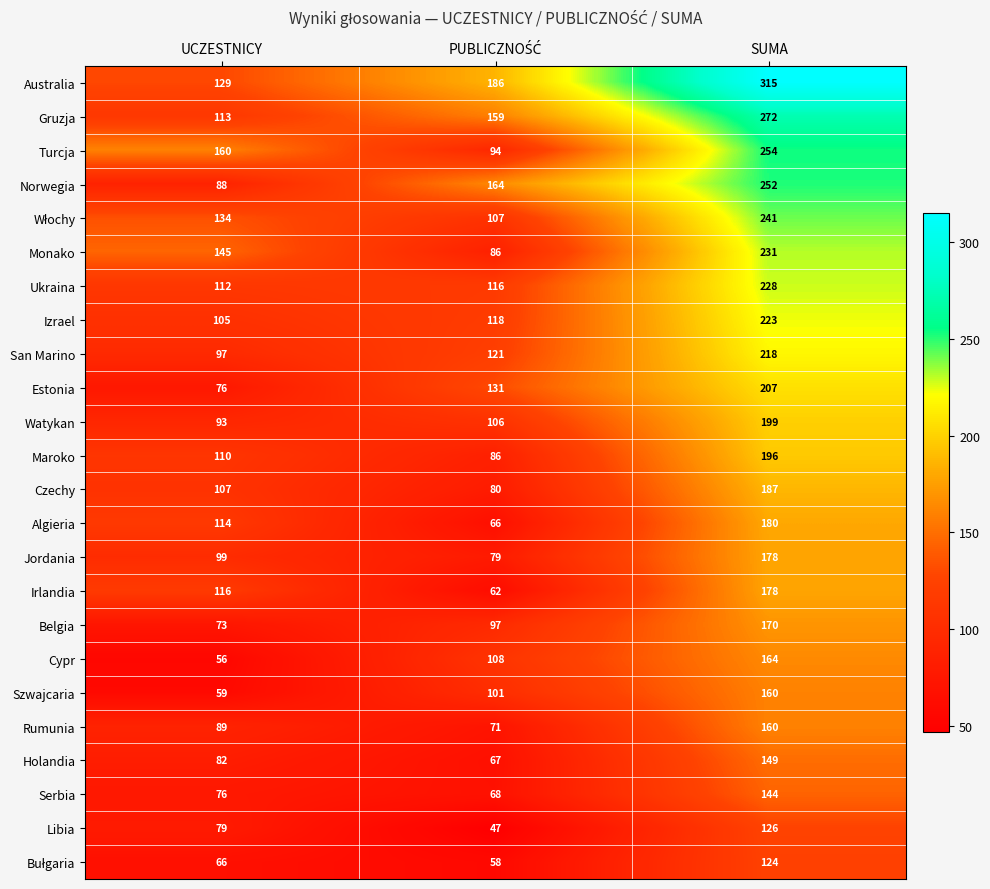

What is the difference between the highest and lowest values at SUMA?

191